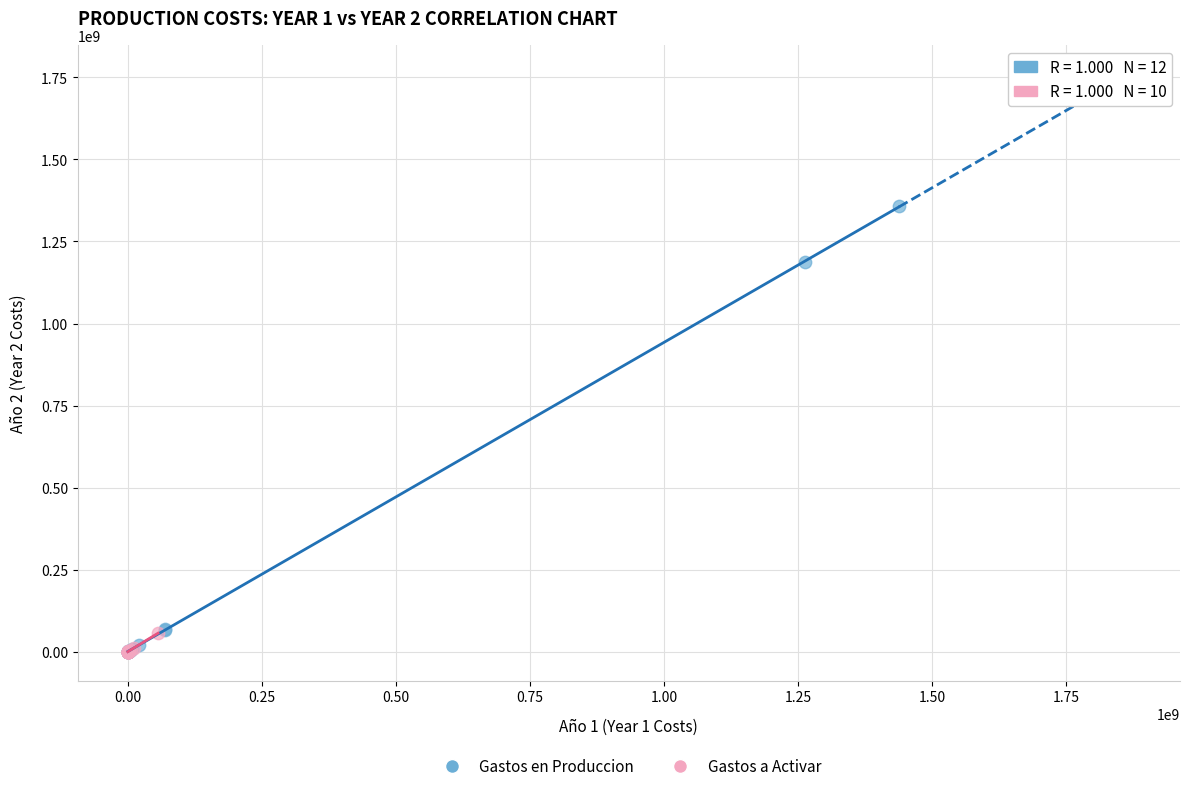

Which series has the widest spread of Y values?

Gastos en Produccion